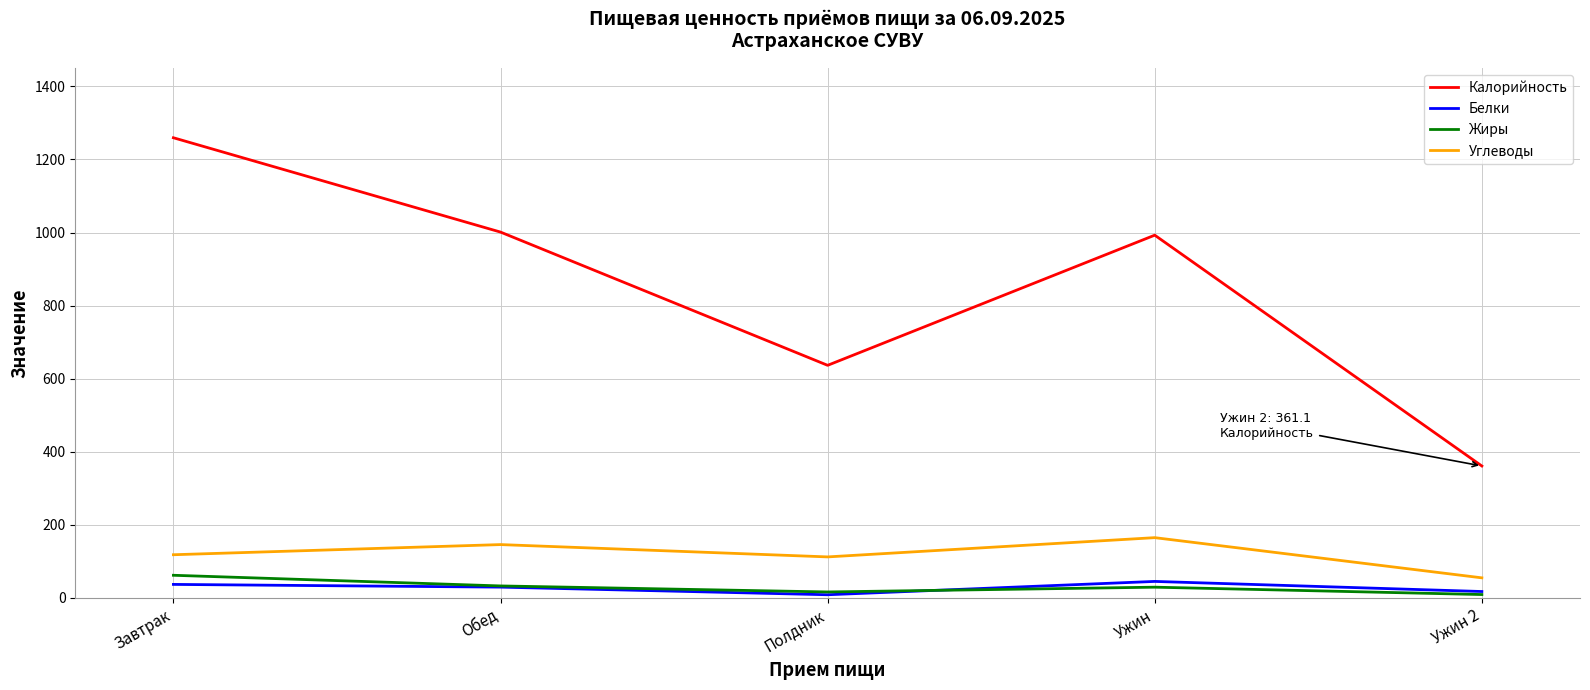

Does the chart have visible grid lines?

Yes